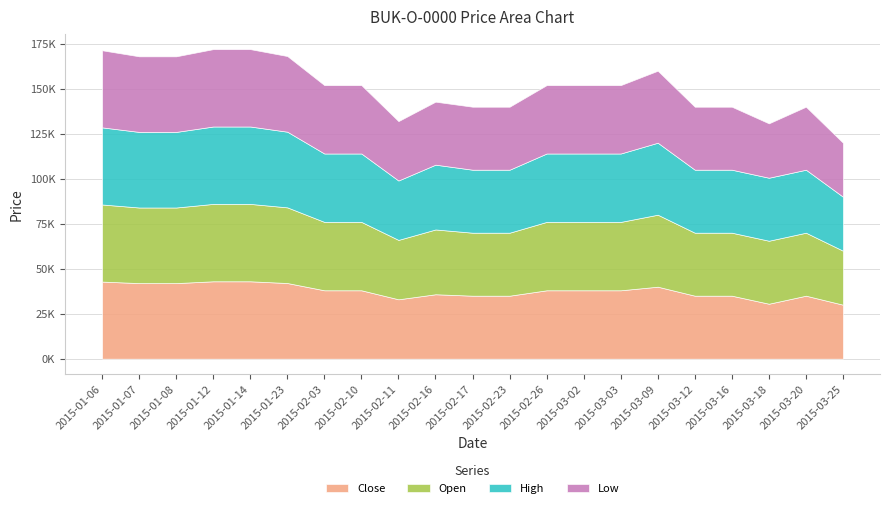

Reading right to left, transcribe all the data shown in this chart.

Close: 30000	35000	30540	35000	35000	40000	38000	38000	38000	35000	35000	35800	33000	38000	38000	42040	43000	43000	42000	42000	42840
Open: 30000	35000	35000	35000	35000	40000	38000	38000	38000	35000	35000	36000	33000	38000	38000	42040	43000	43000	42000	42000	42840
High: 30000	35000	35000	35000	35000	40000	38000	38000	38000	35000	35000	36000	33000	38000	38000	42040	43000	43000	42000	42000	42840
Low: 30000	35000	30220	35000	35000	40000	38000	38000	38000	35000	35000	35000	33000	38000	38000	42040	43000	43000	42000	42000	42840